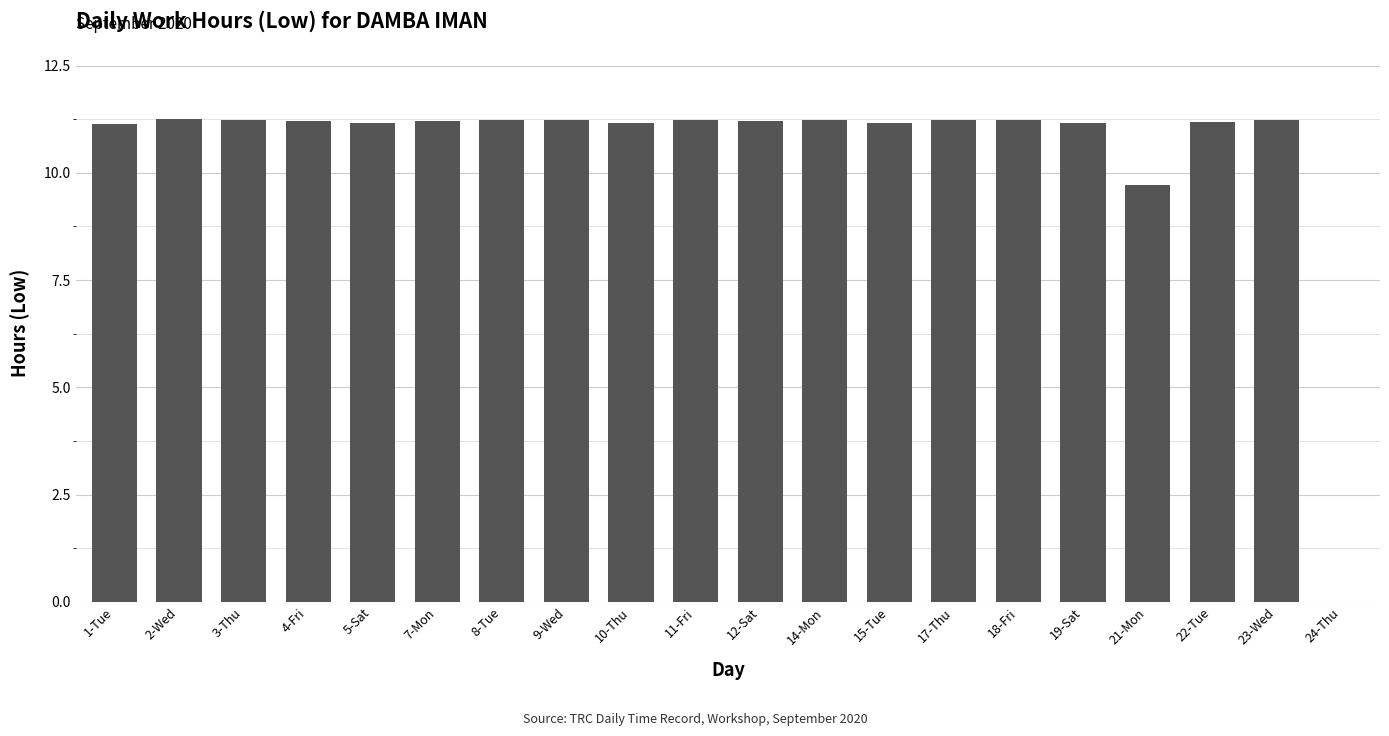

The value at 1-Tue is 18.0. True or false?

False